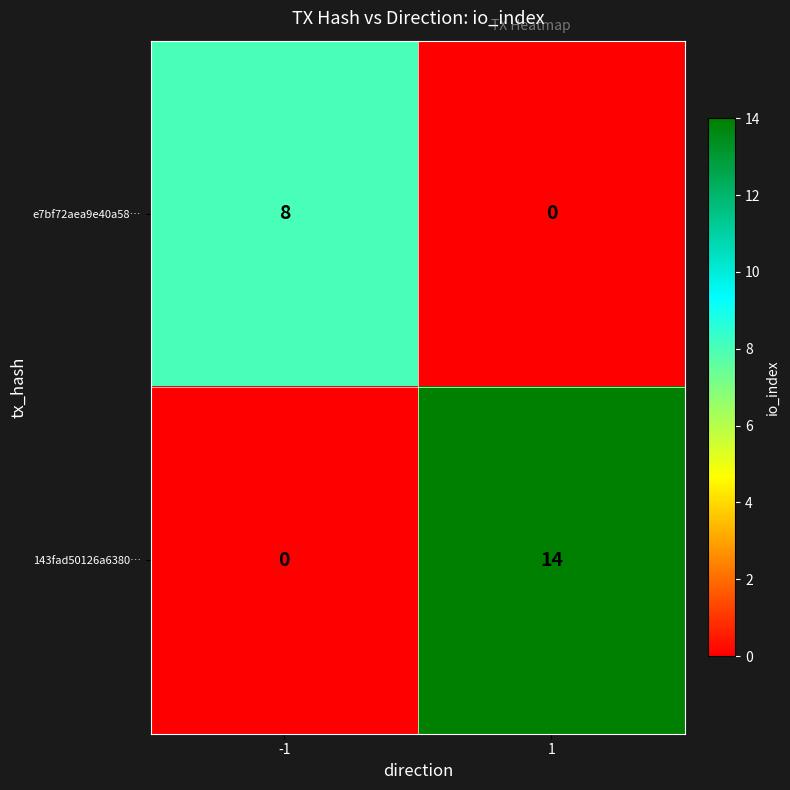

What is the total value across all series at -1?

8